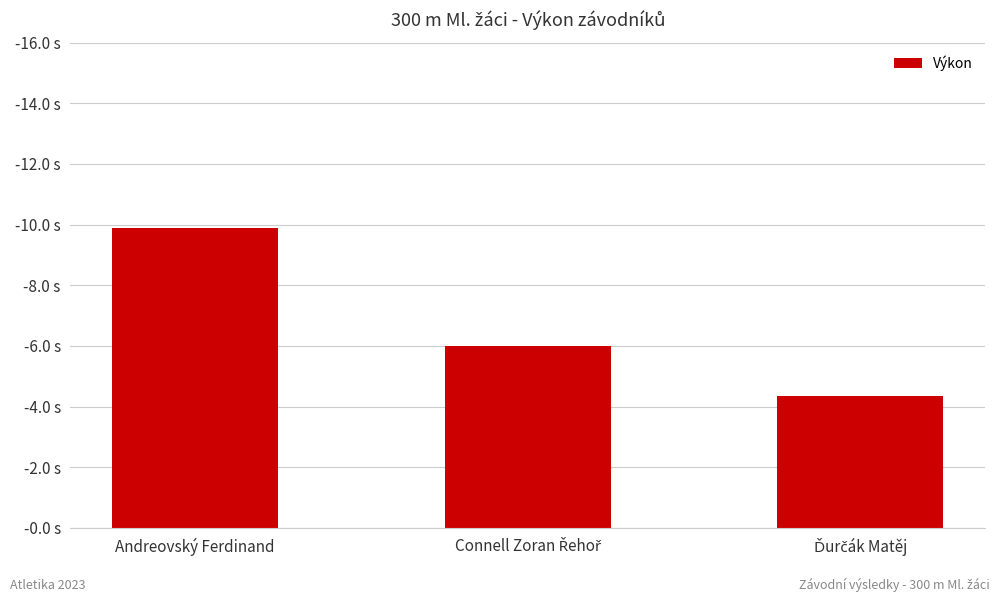

What is the ratio of the value at Andreovský Ferdinand to the value at Ďurčák Matěj?

2.3